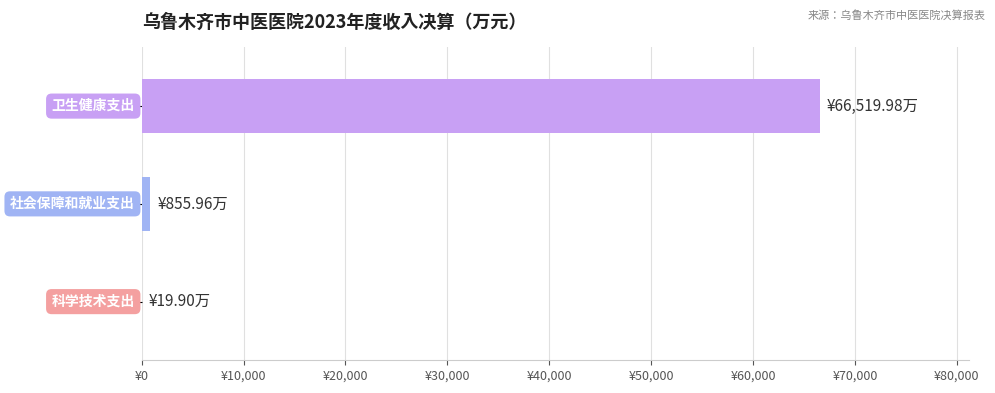

Are the bars horizontal?

Yes